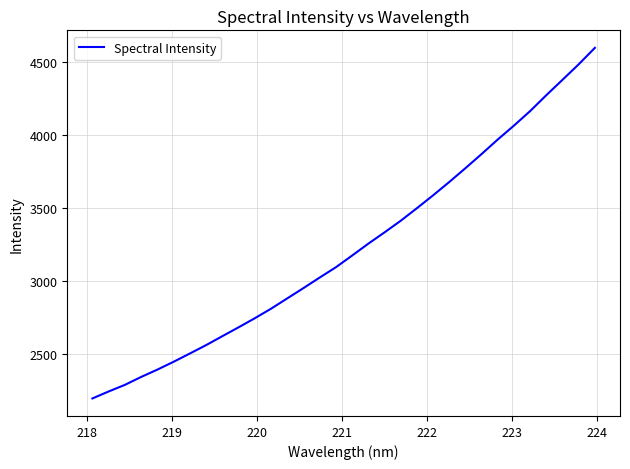

What is the minimum value shown in the chart?

2194.5